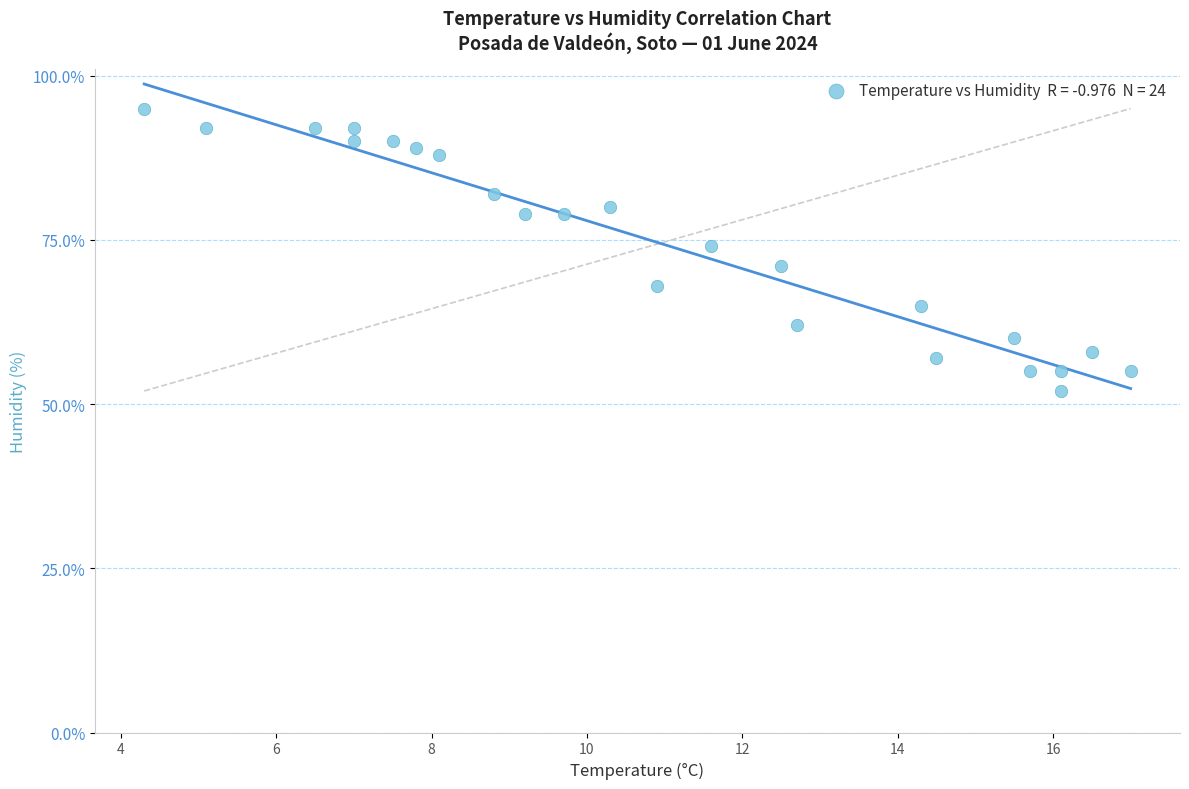

What is the range of Y values (max minus min)?

43